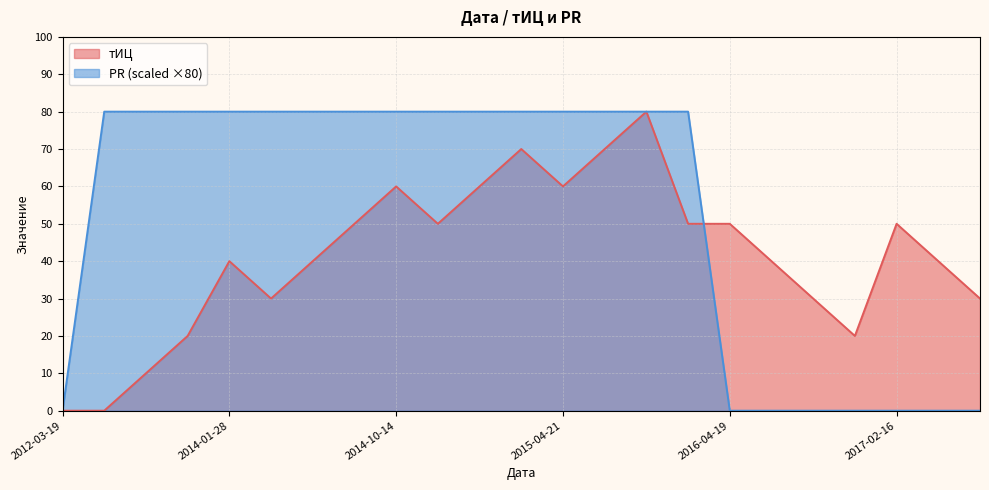

What is the difference between the тИЦ values at 2014-11-18 and 2012-08-07?

50